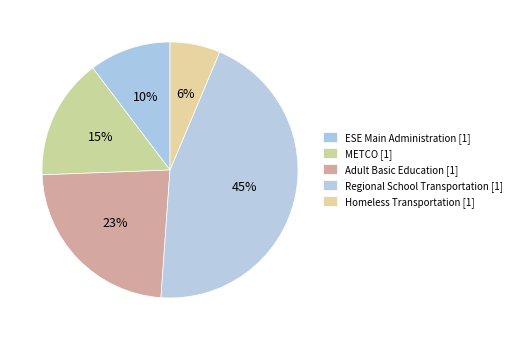

How many slices are in this pie chart?

5